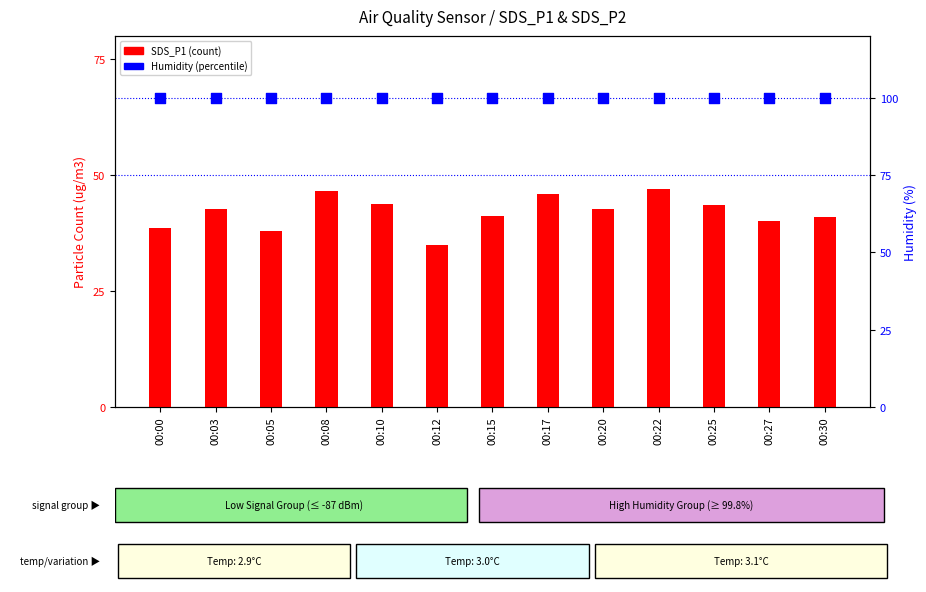

Which series has the widest spread of Y values?

SDS_P1